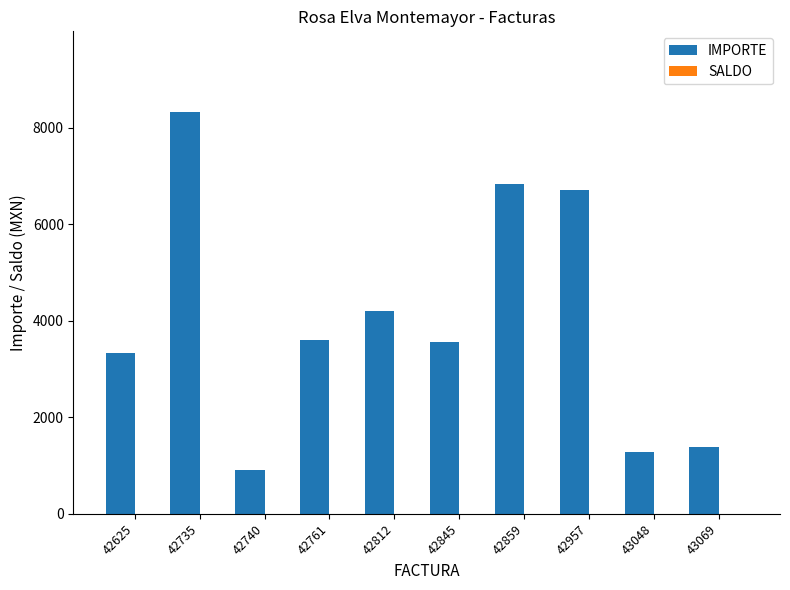

Approximately how many times larger is the value at 42761 compared to 42812?

0.9